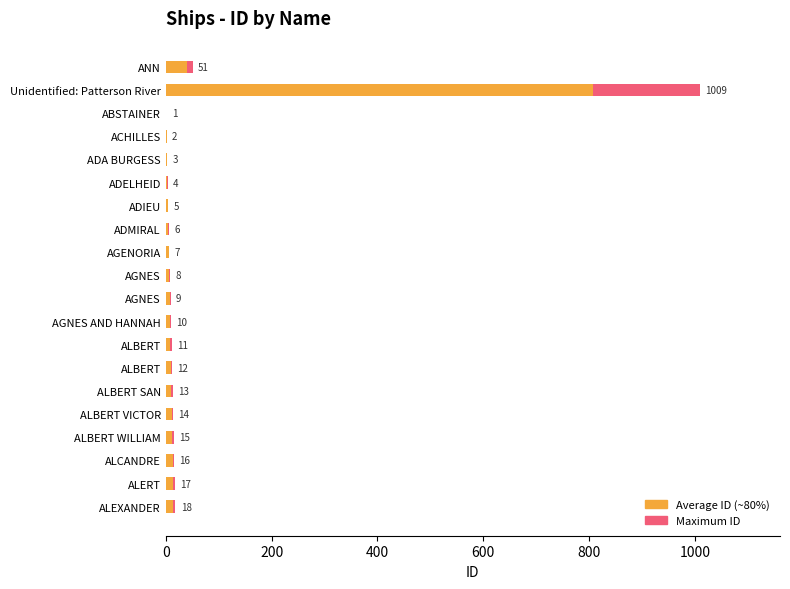

What is the value of the Maximum ID bar at the 18th from the left?

16.0